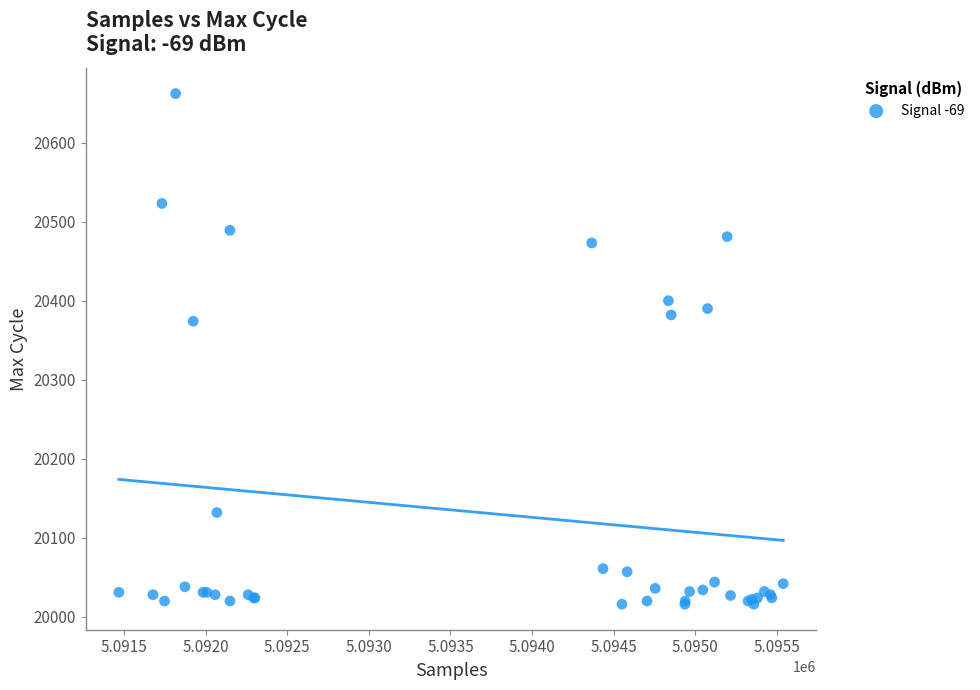

What Y value in the scatter plot is closest to 20339?

20374